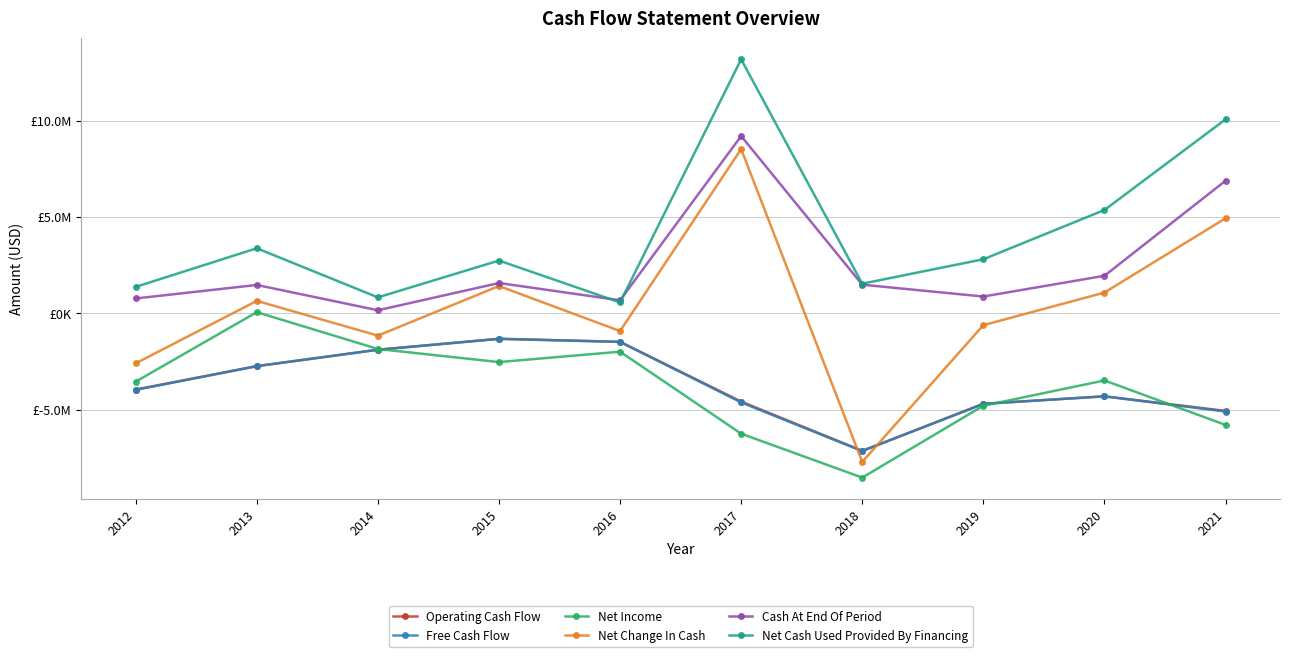

Is it true that Cash At End Of Period equals 1485000.0 at 2018?

True